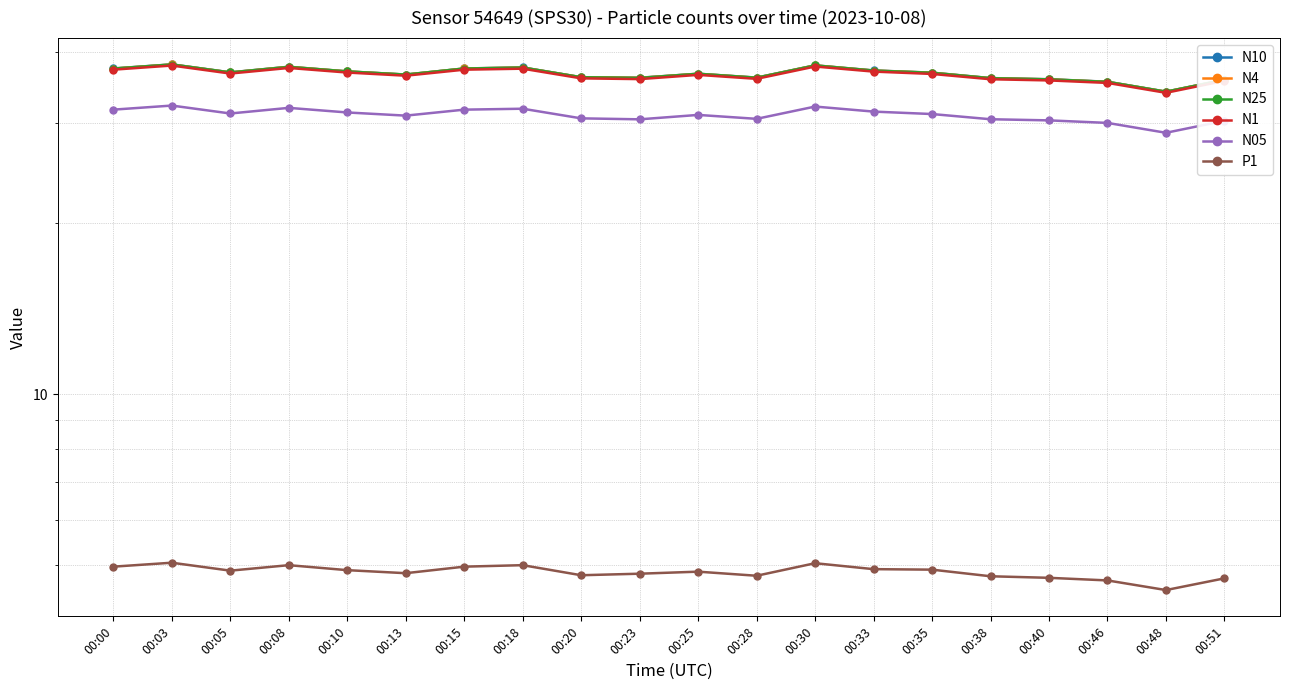

Which series has the largest total across all categories?

N10